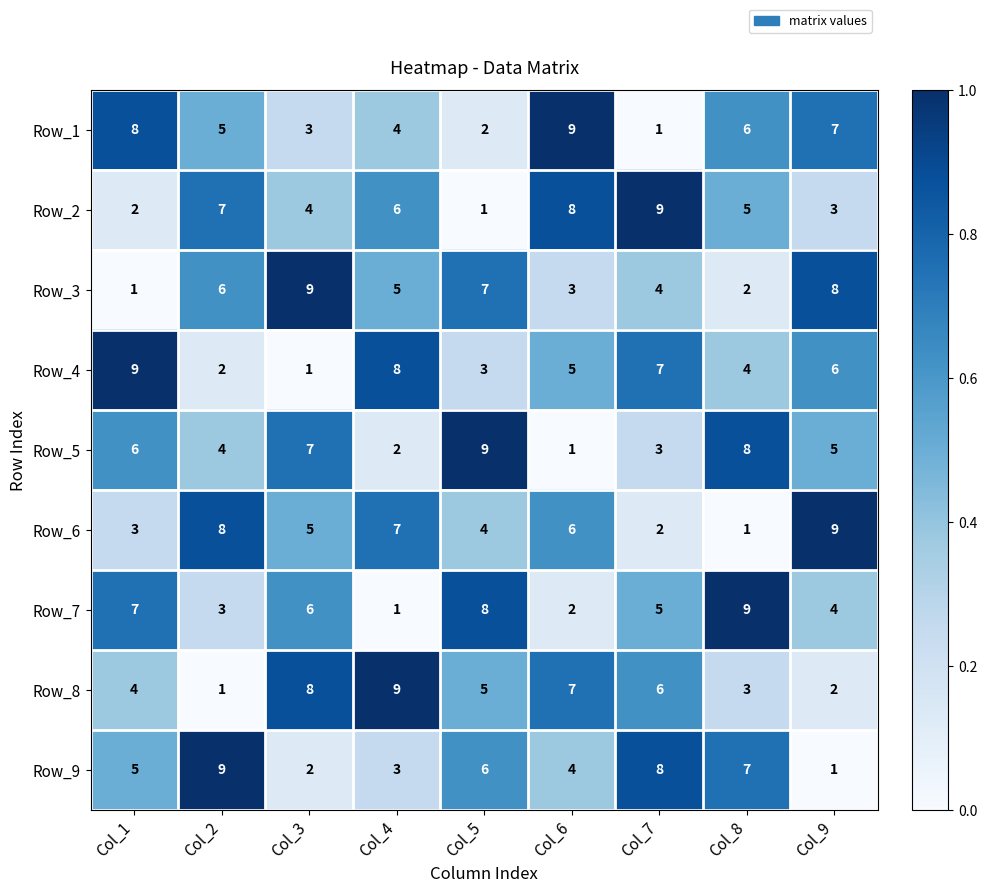

At which label does Row_3 first exceed 5?

Col_2